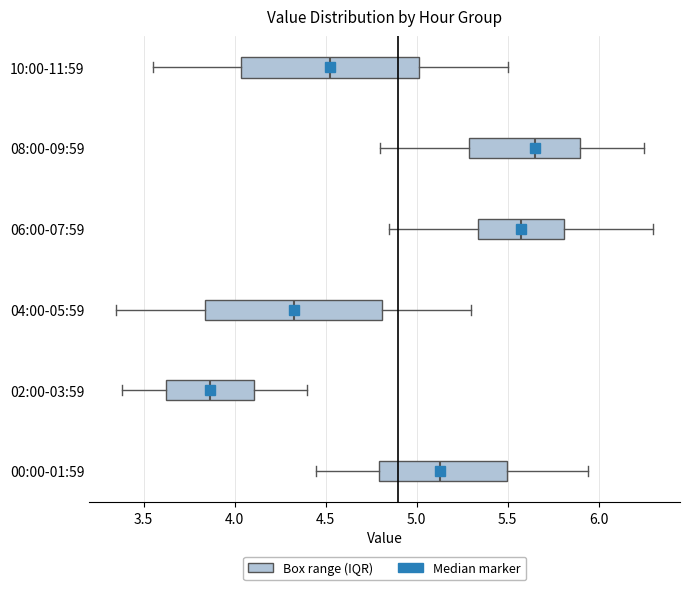

Reading bottom to top, transcribe this box plot: for each box, give where its median line is, the range the box spans, and where its two whiskers end, as read against the x-axis. The values are not printed on the chart, so give them approximately, as read against the axis.

00:00-01:59: median 5.15, box 4.80 to 5.50, whiskers 4.45 to 5.95
02:00-03:59: median 3.85, box 3.60 to 4.10, whiskers 3.40 to 4.40
04:00-05:59: median 4.35, box 3.85 to 4.80, whiskers 3.35 to 5.30
06:00-07:59: median 5.60, box 5.35 to 5.80, whiskers 4.85 to 6.30
08:00-09:59: median 5.65, box 5.30 to 5.90, whiskers 4.80 to 6.25
10:00-11:59: median 4.55, box 4.05 to 5.00, whiskers 3.55 to 5.50